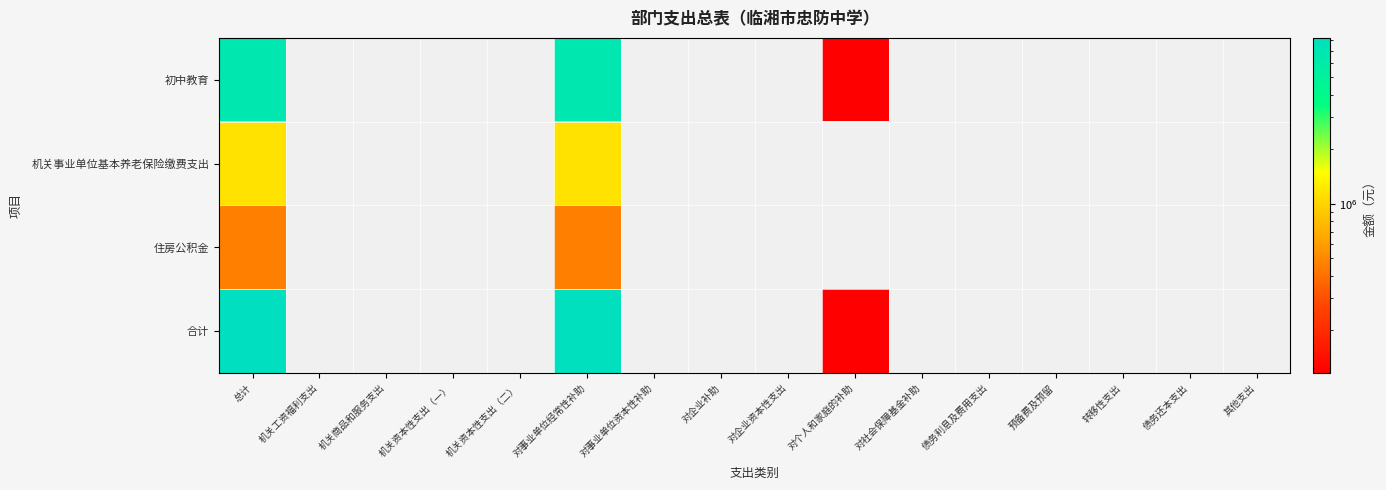

Which series has the widest spread of values?

合计